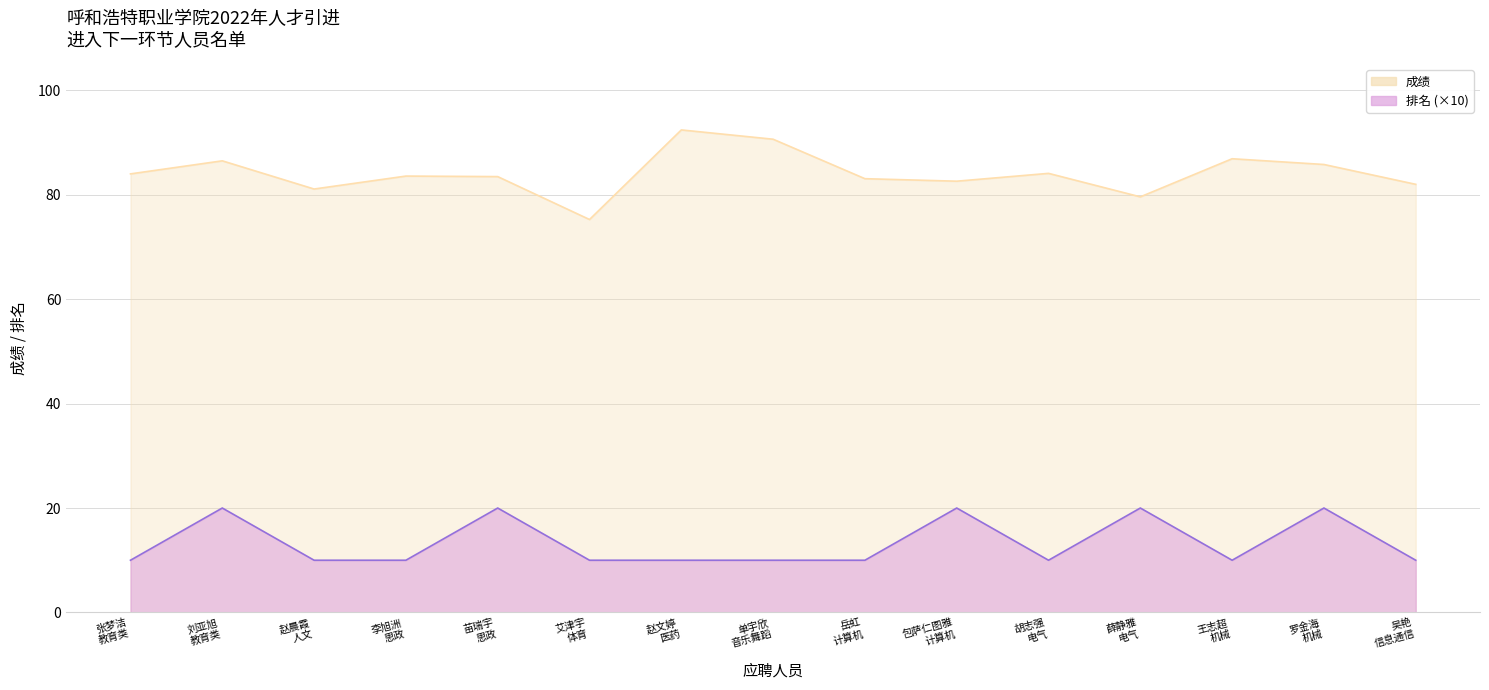

What is the value of the 成绩 point at the 11th from the left?

84.1